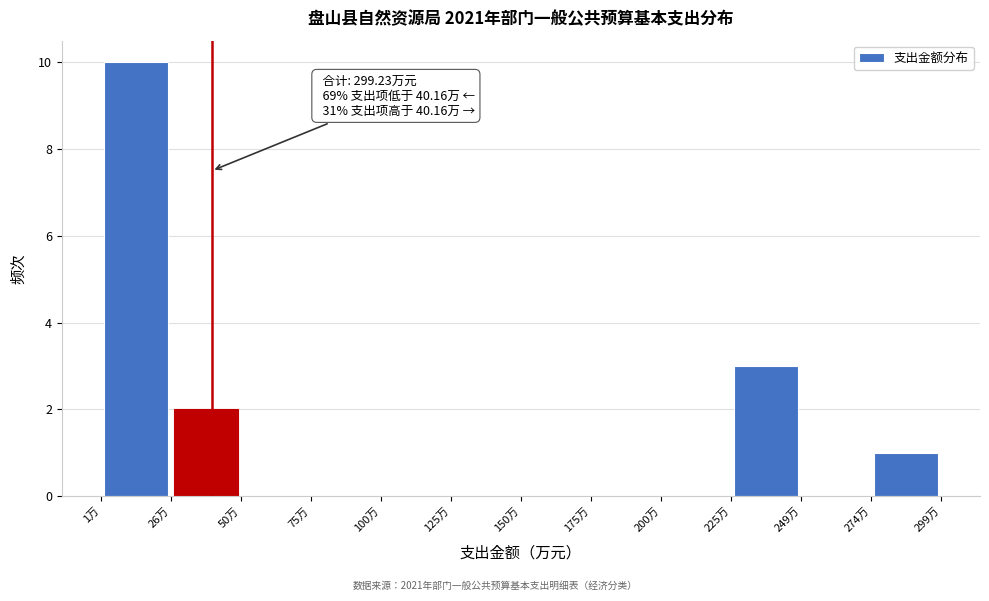

Which range on the x-axis has the tallest bar?

0 to 25